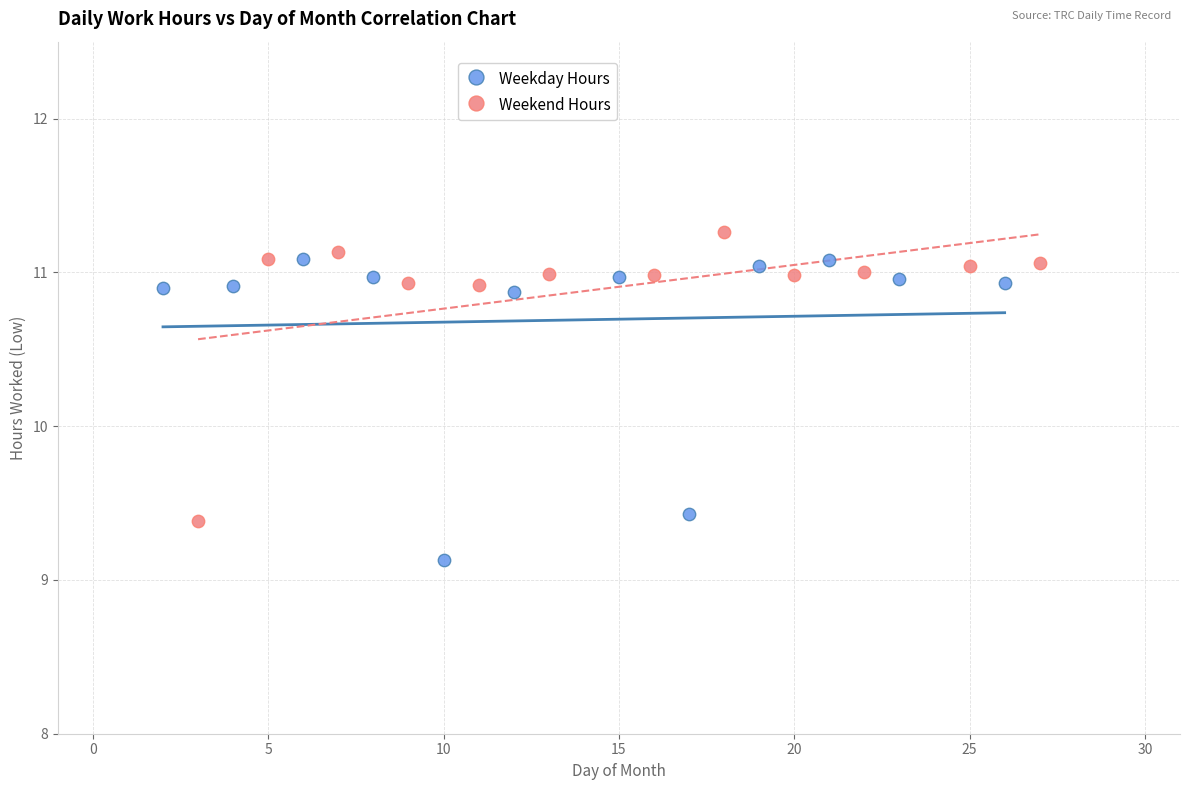

Which series reaches the minimum Y coordinate?

Weekday Hours